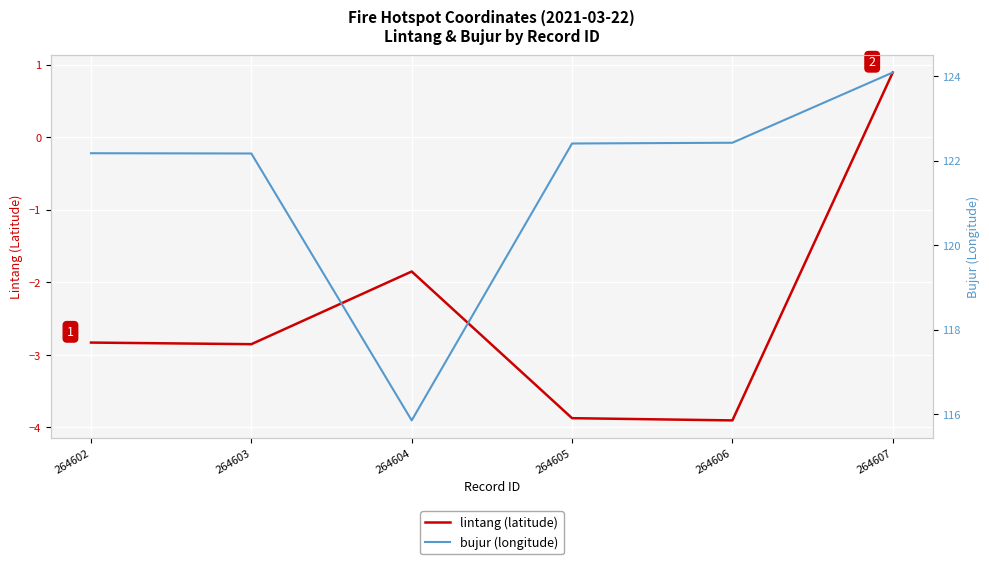

Which label corresponds to the largest value in the chart?

264607